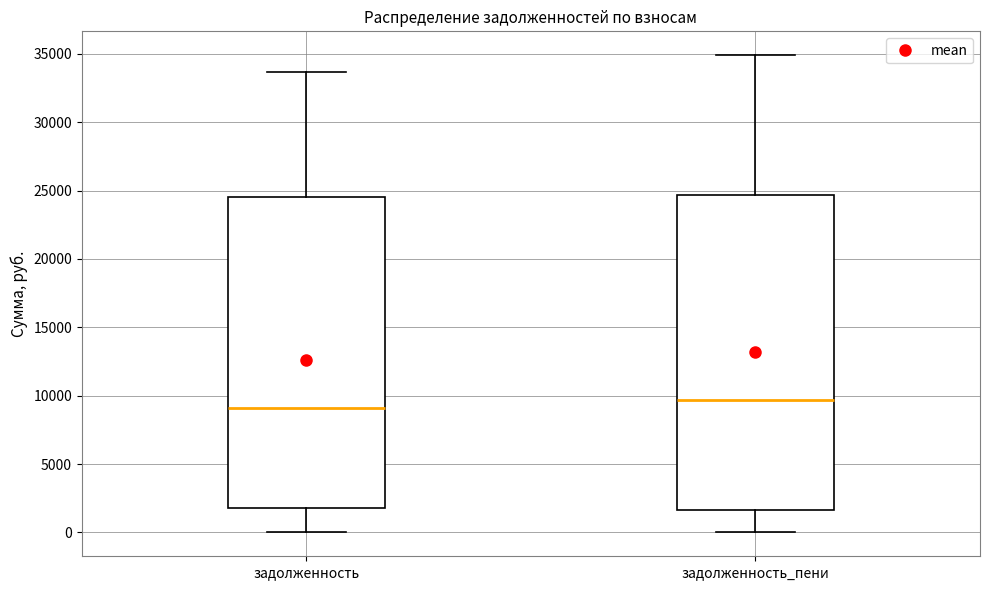

Which box has the lowest median line?

задолженность